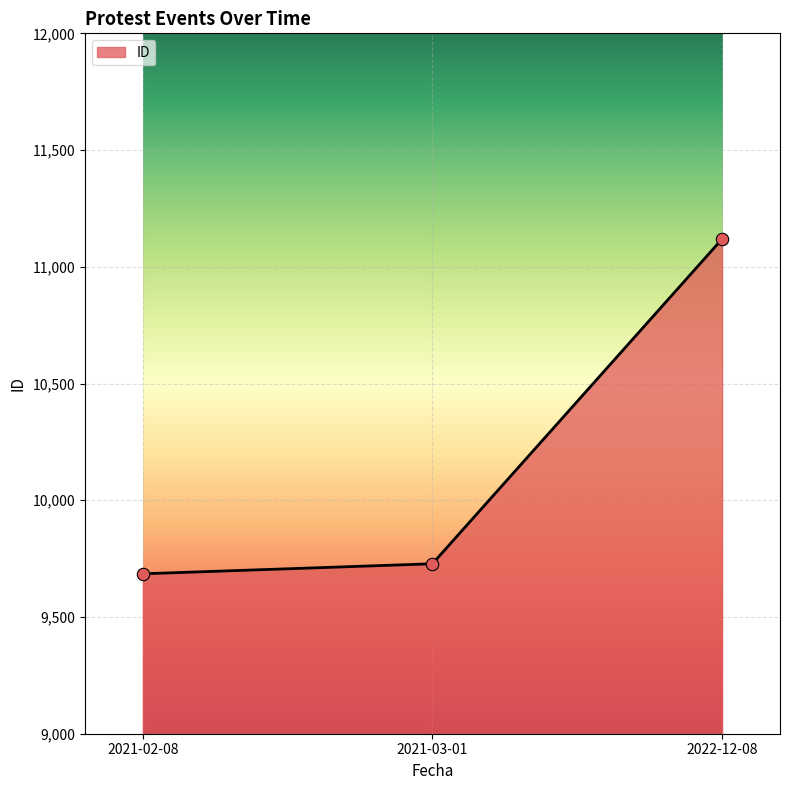

What is the change in value from 2021-02-08 to 2022-12-08?

+1434